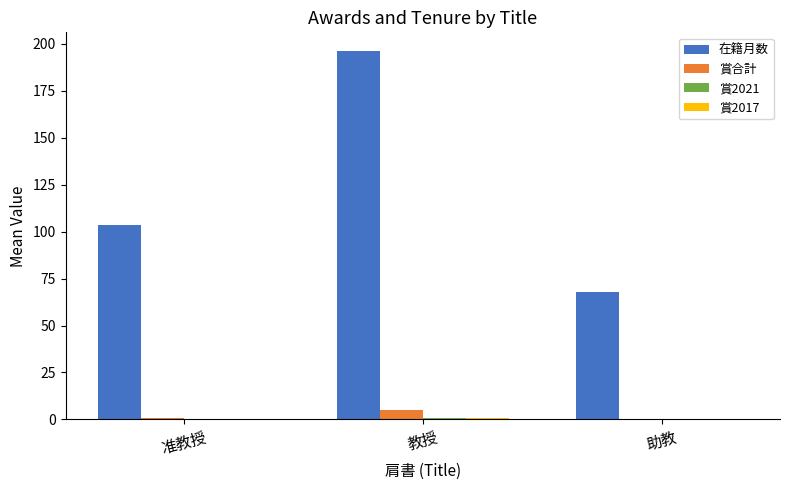

What is the greatest value displayed?

196.2